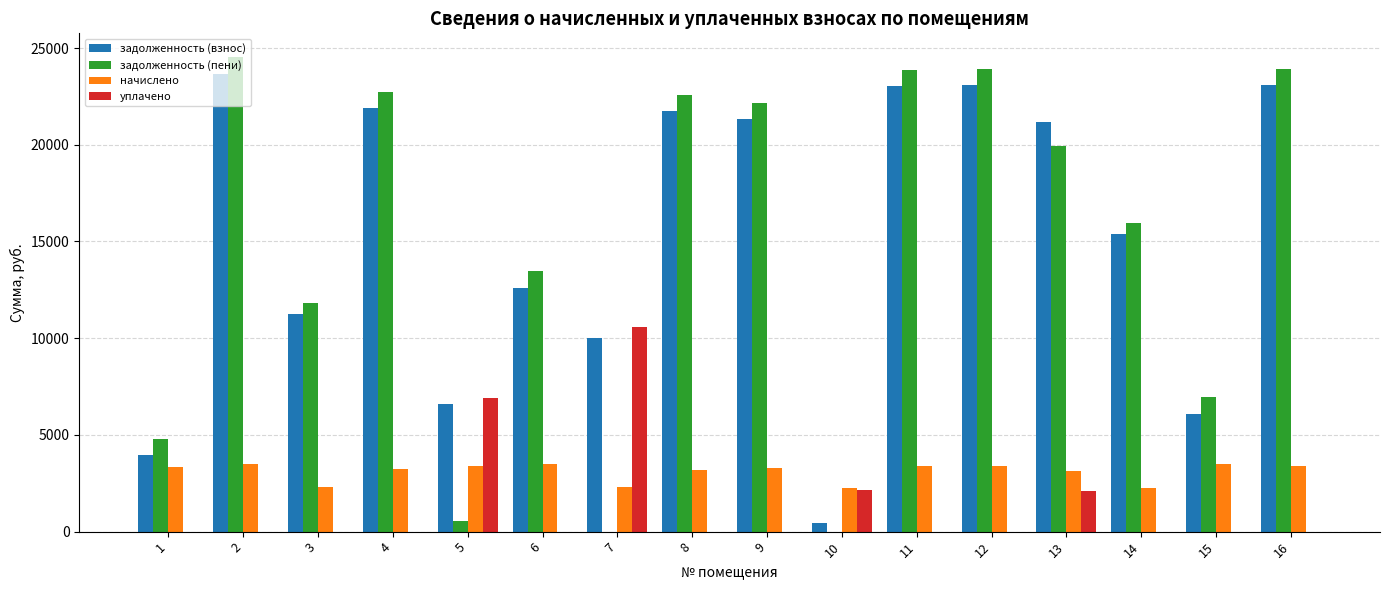

The value of начислено at 16 is 1698.0. True or false?

False